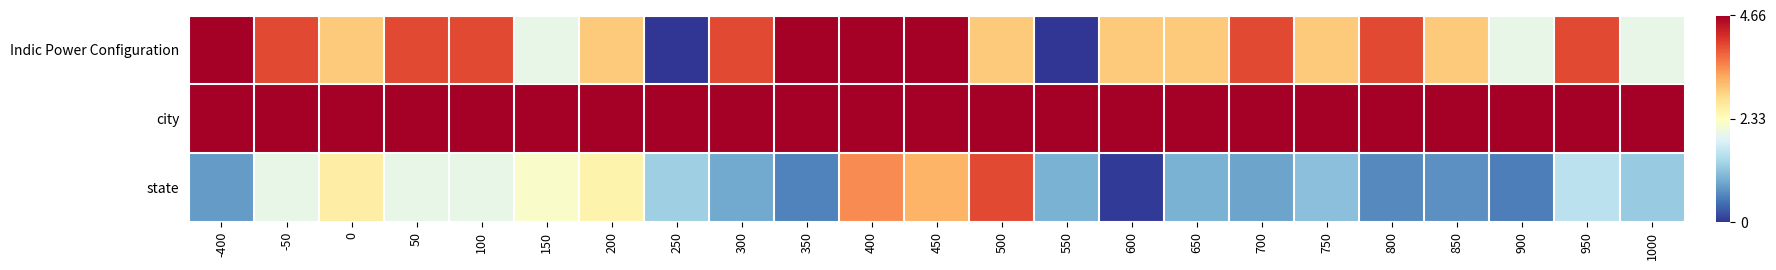

Which has a higher value, 650 or 450?

450